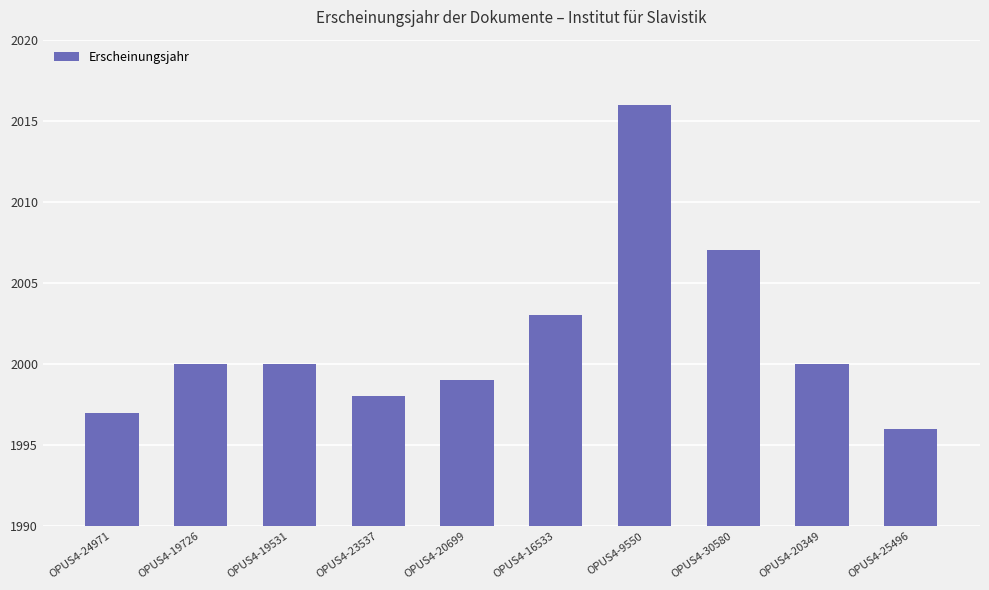

What is the approximate value at OPUS4-19531?

2000